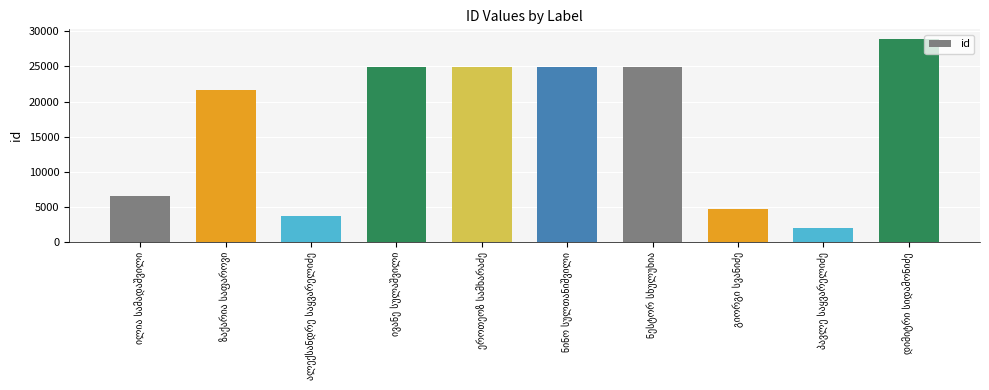

How many data points are less than 24912?

5